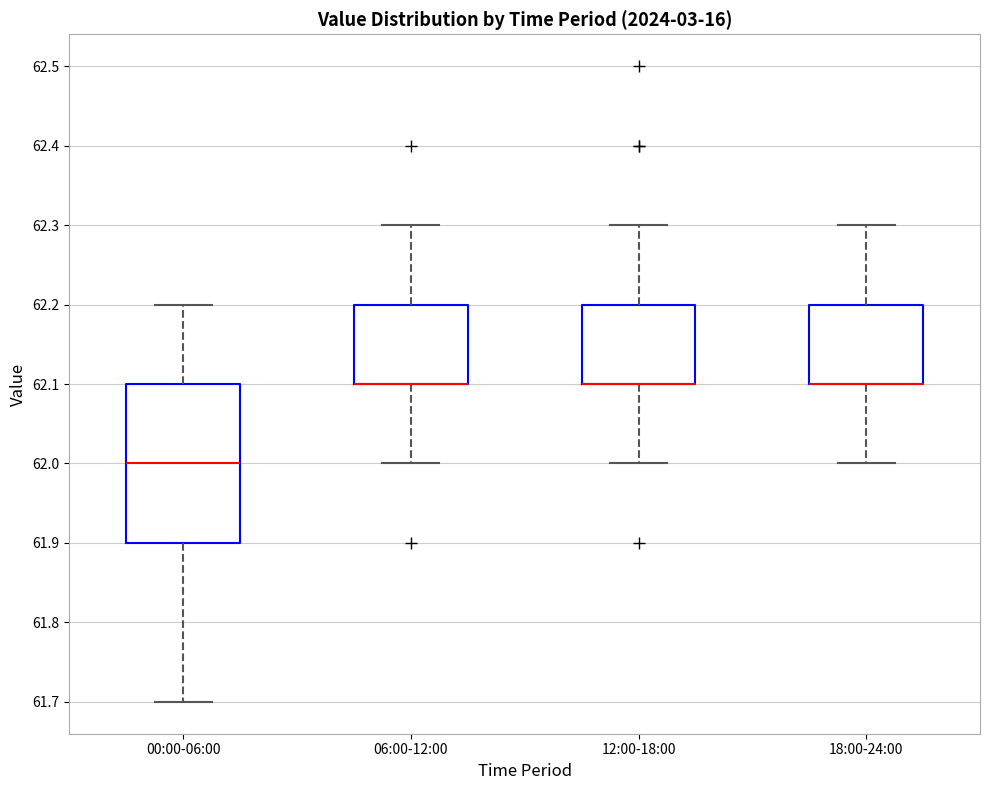

Which box is the tallest, from its lower edge to its upper edge?

00:00-06:00